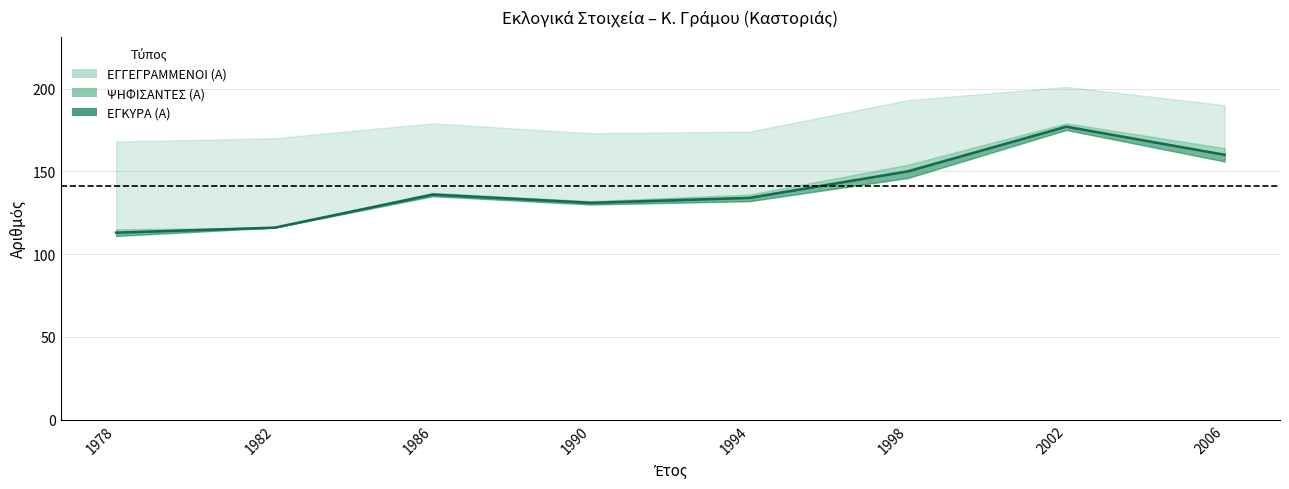

Reading left to right, list all the values displayed in this chart.

ΕΓΓΕΓΡΑΜΜΕΝΟΙ (Α): 168	170	179	173	174	193	201	190
ΨΗΦΙΣΑΝΤΕΣ (Α): 115	116	137	132	136	154	179	164
ΕΓΚΥΡΑ (Α): 113	116	136	131	134	150	177	160